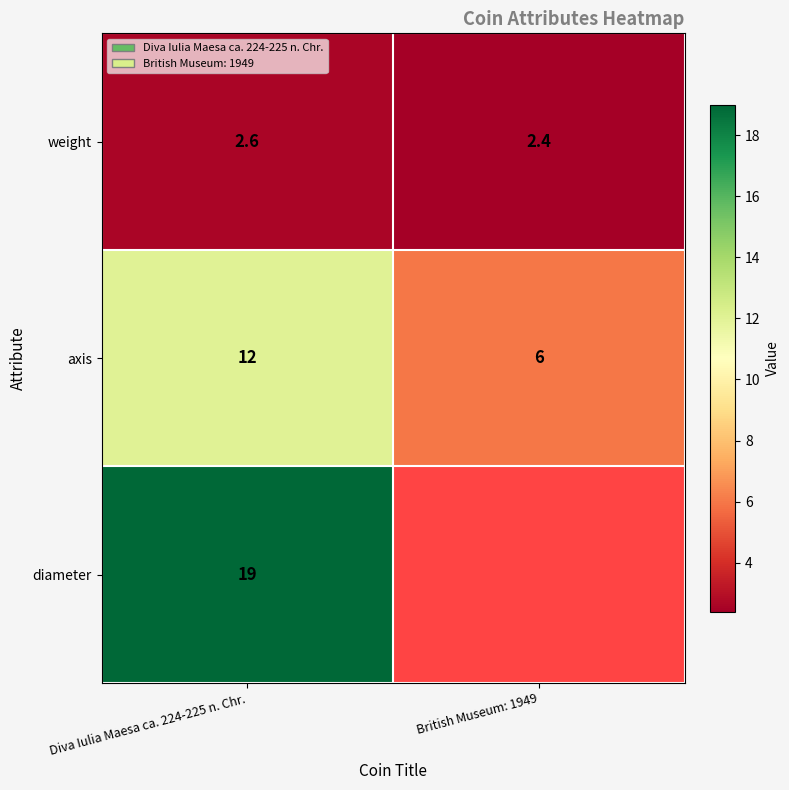

Is it true that axis equals 20.5 at Diva Iulia Maesa ca. 224-225 n. Chr.?

False